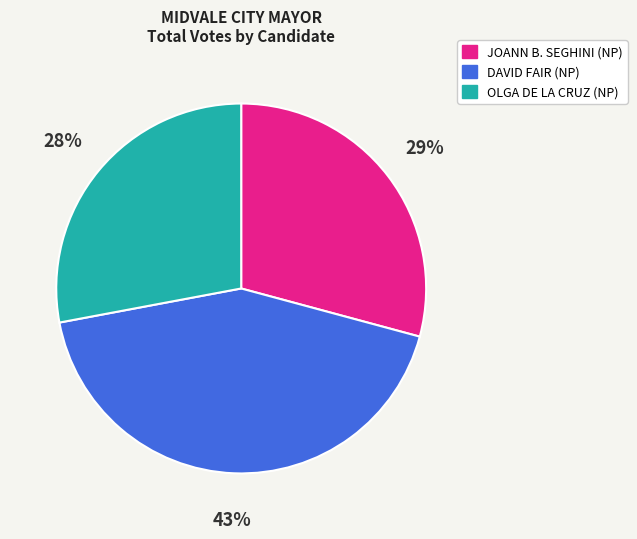

To the nearest percent, what percentage of the pie is DAVID FAIR (NP)?

43%